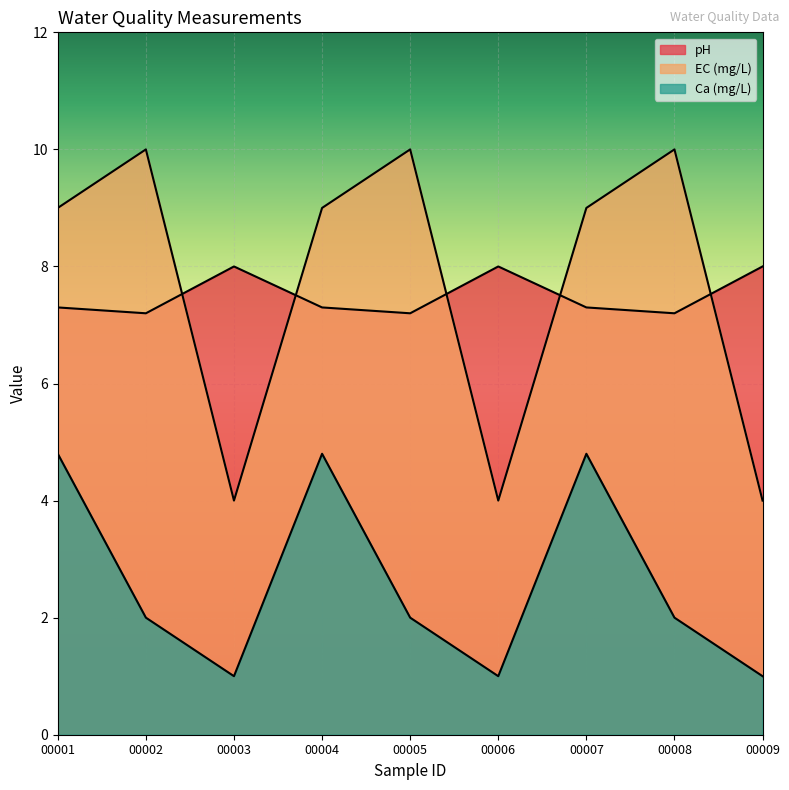

How many distinct data groups are displayed?

3